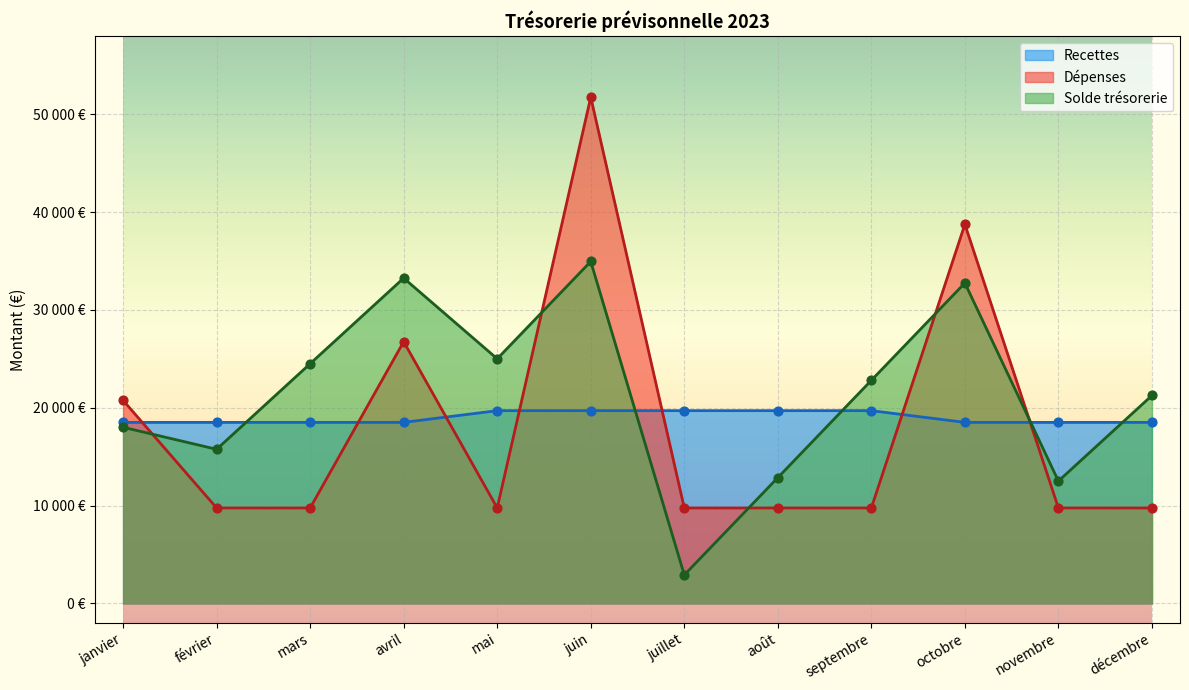

What are all the series names shown in the legend?

Recettes, Dépenses, Solde trésorerie